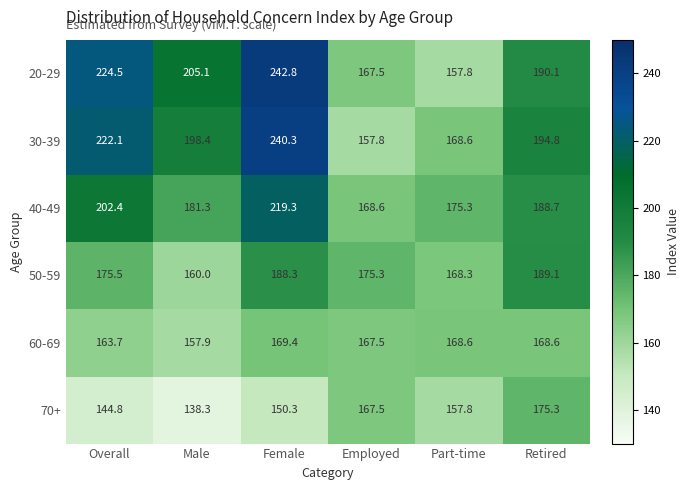

What is the difference between the maximum and minimum values in the 60-69 series?

11.5